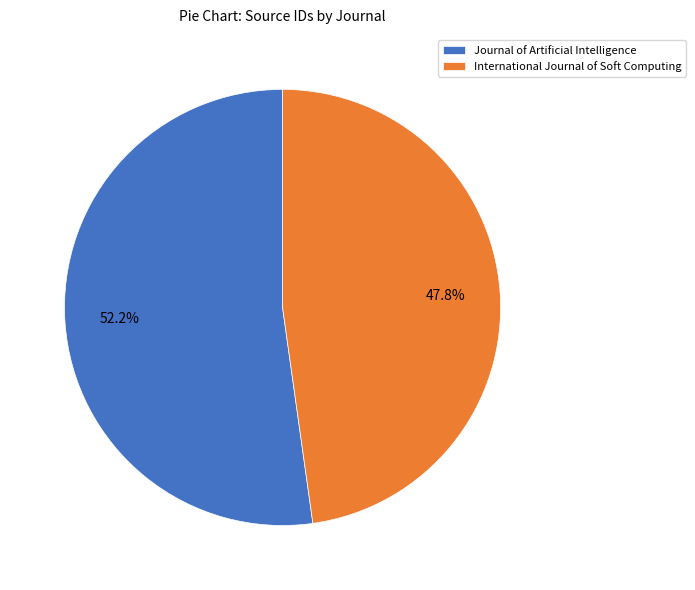

What portion of the pie excludes International Journal of Soft Computing?

52.2%